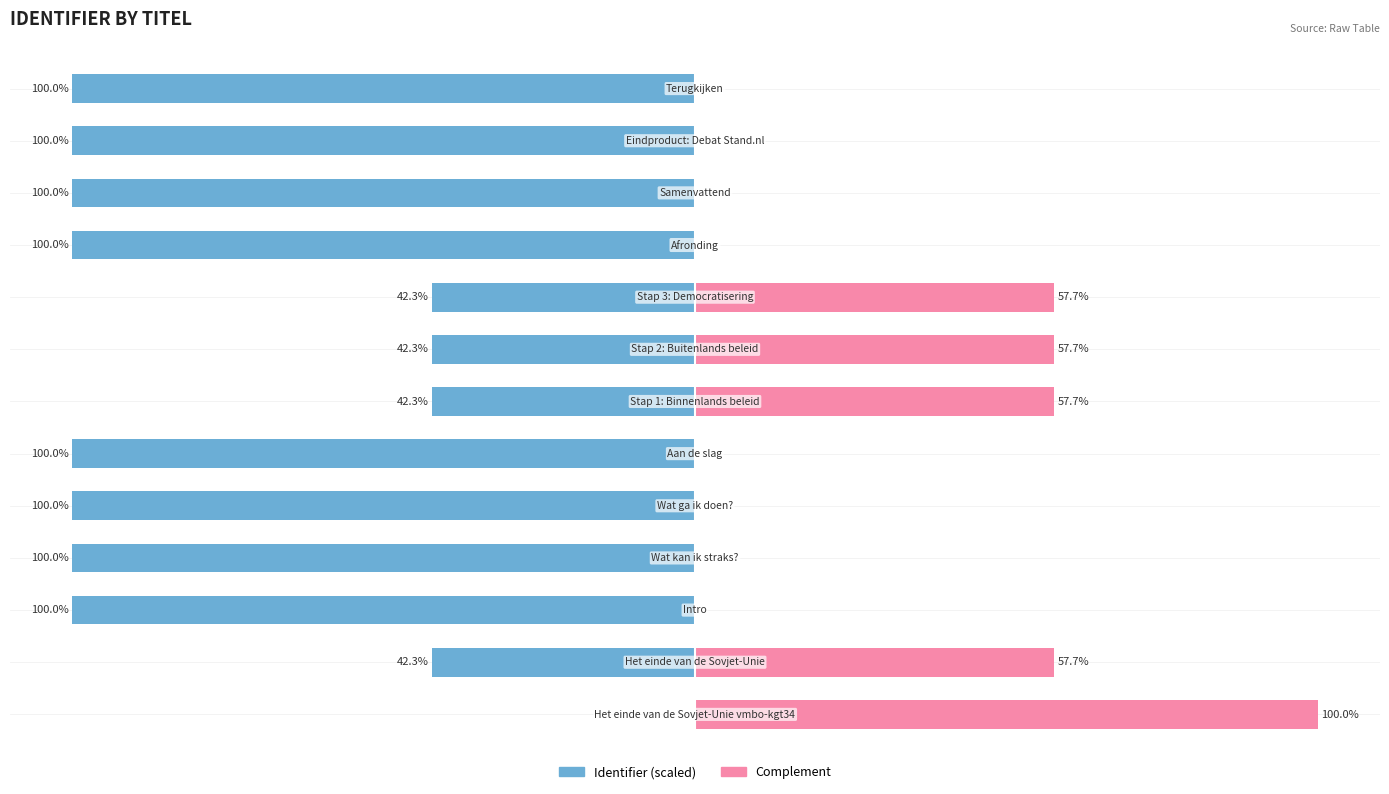

True or false: Complement has a value of 0.0 at 2.

False